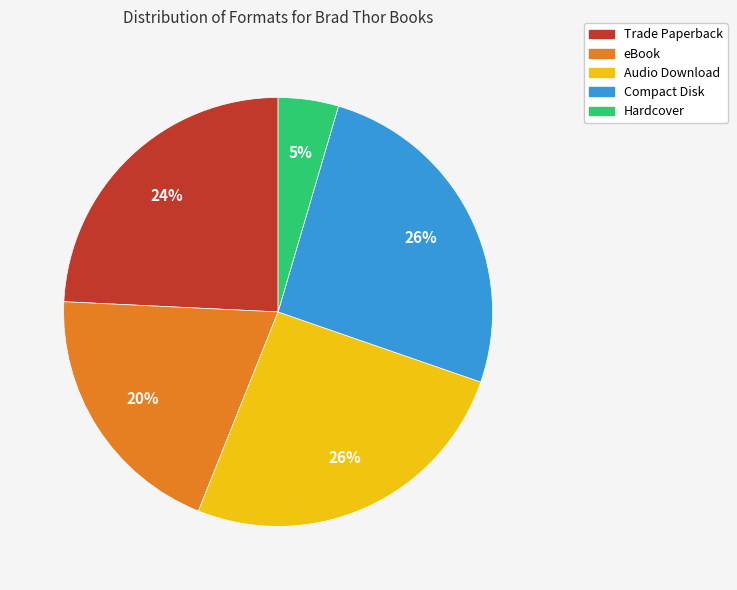

Count the number of slices in the pie.

5